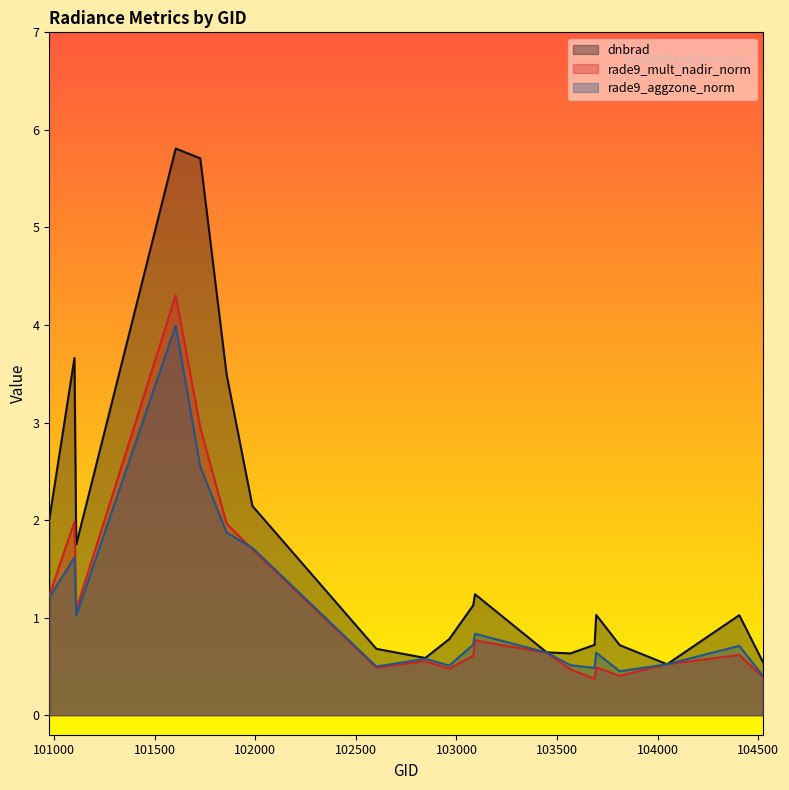

True or false: rade9_mult_nadir_norm and dnbrad cross at least once.

False